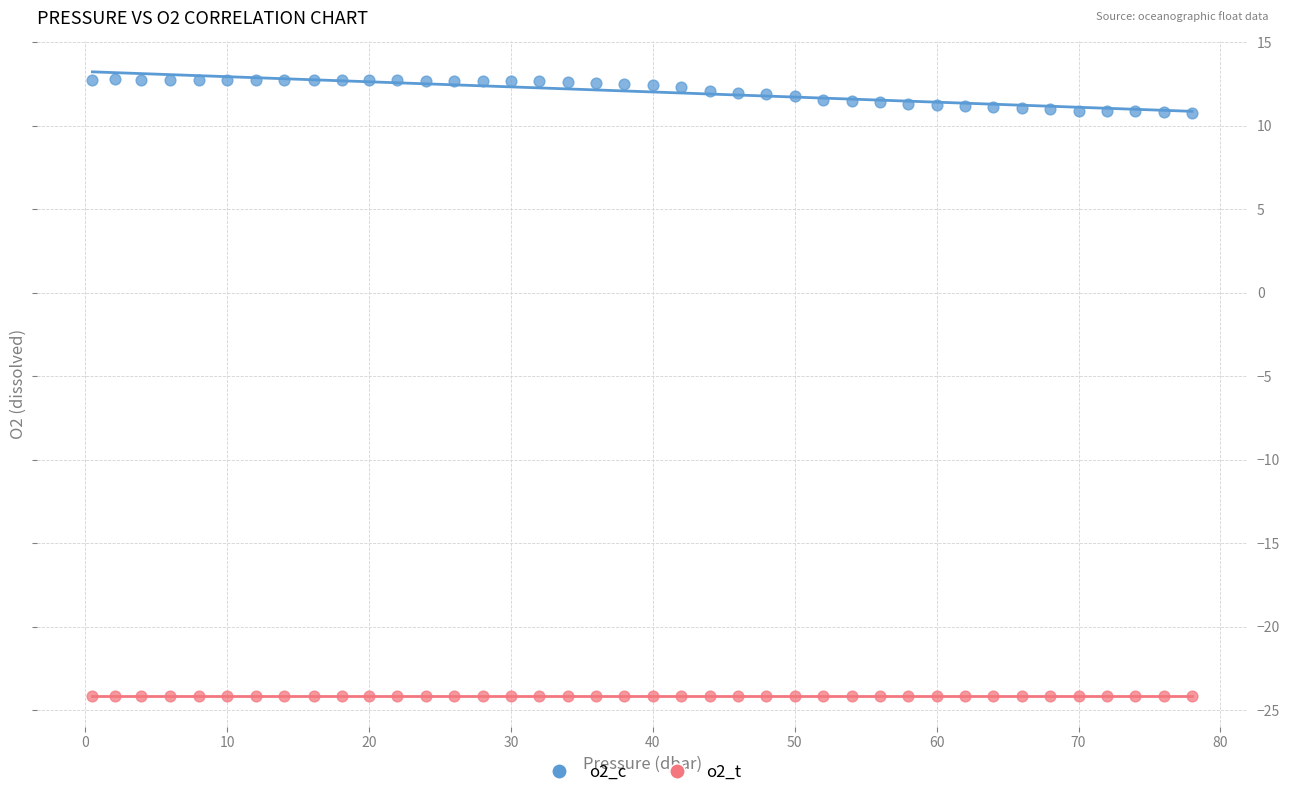

Across all data points, what is the range of X values (max minus min)?

77.5